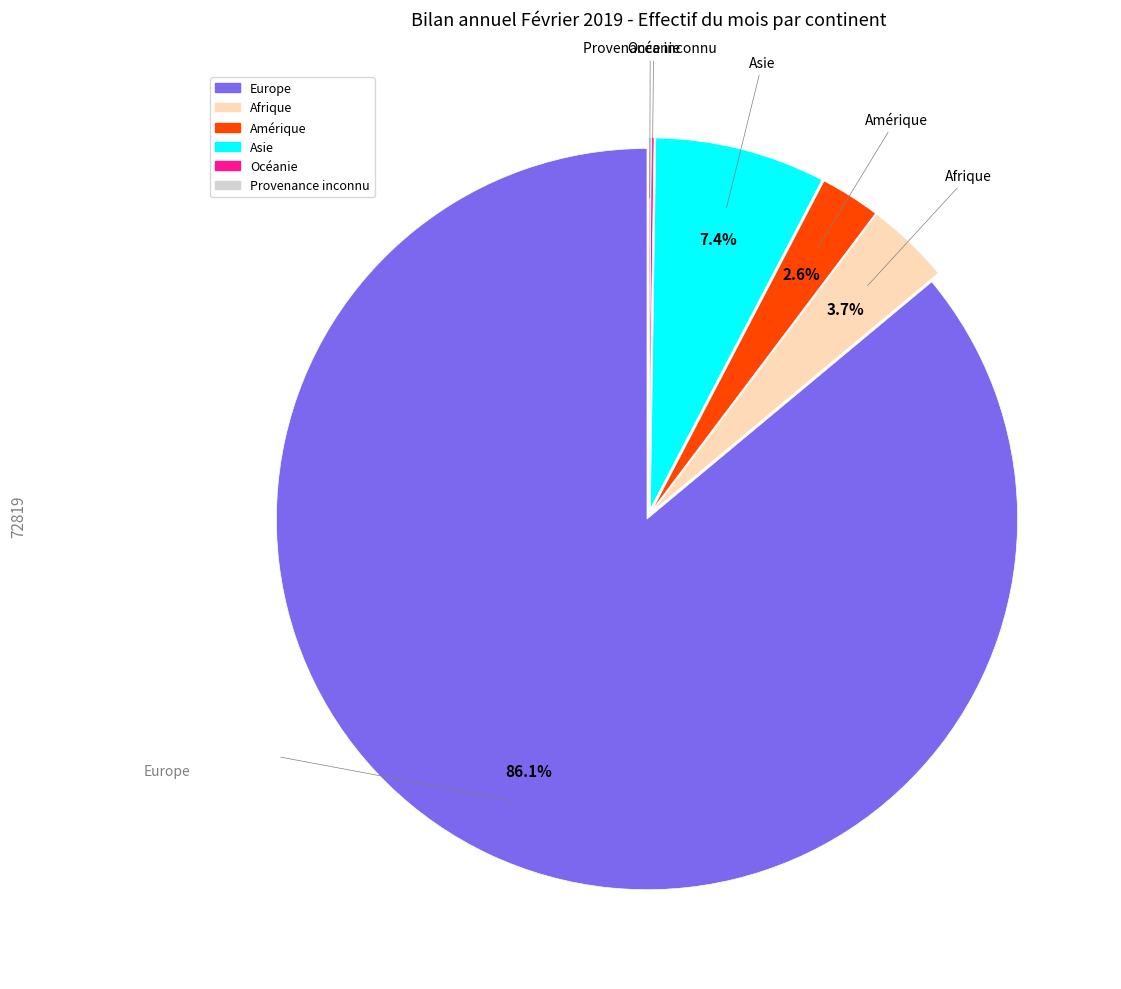

Which category has the biggest portion of the pie?

Europe